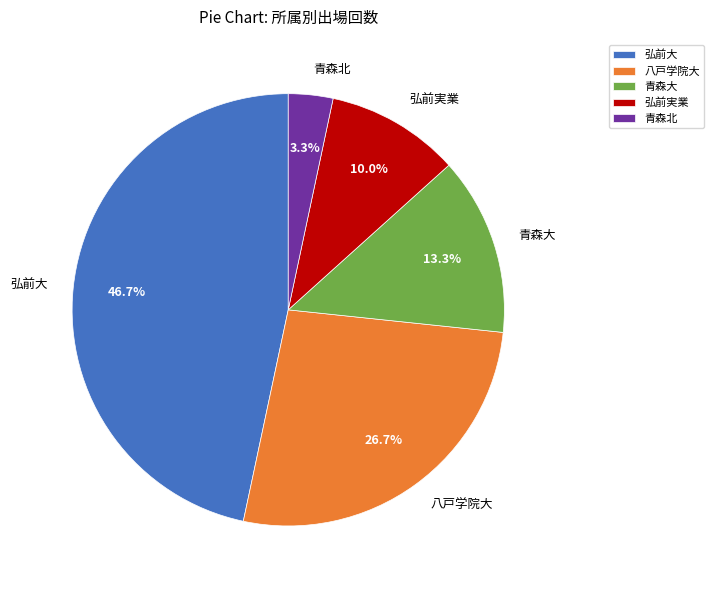

Which has a higher value, 八戸学院大 or 弘前実業?

八戸学院大